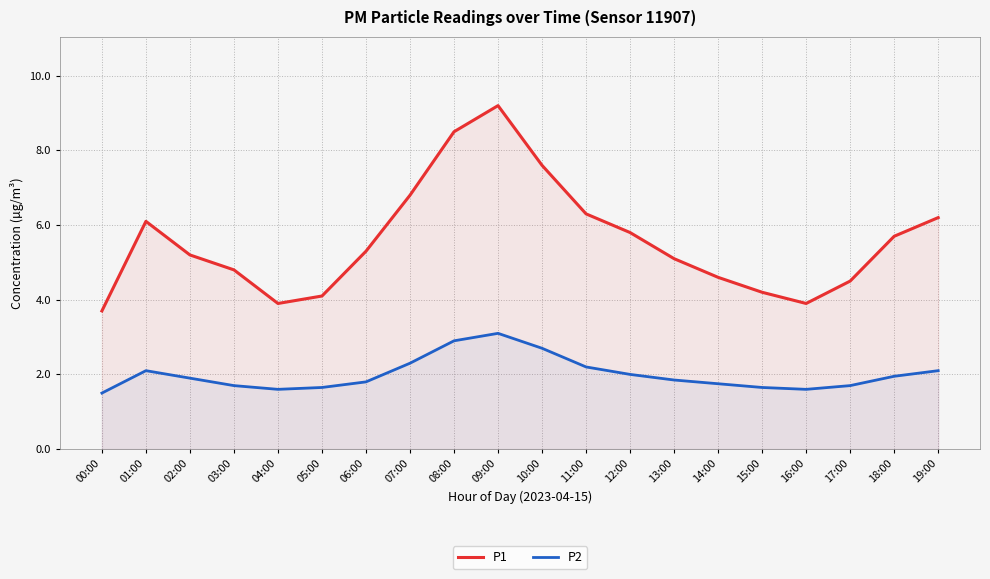

What is the value of the P1 point at the 6th from the left?

4.1